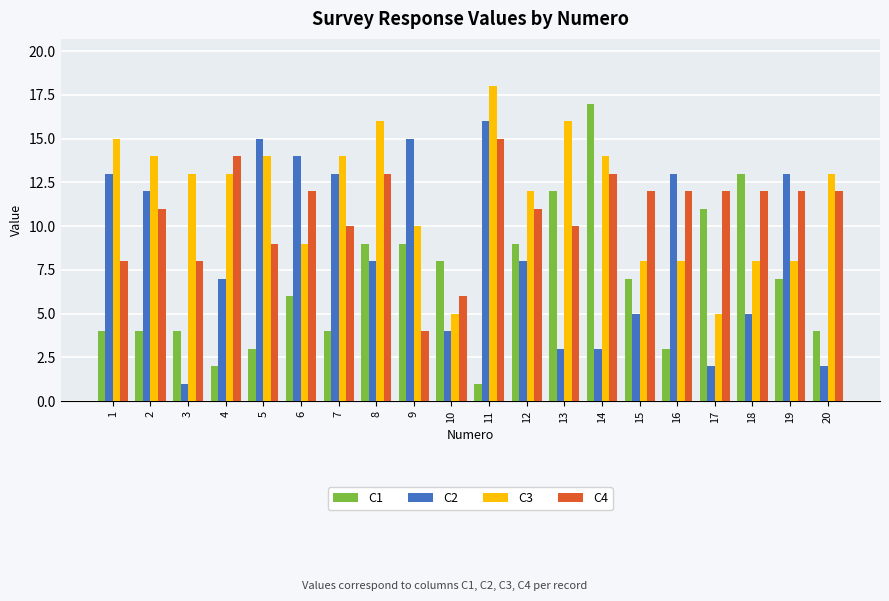

Reading right to left, transcribe all the data shown in this chart.

C1: 4	7	13	11	3	7	17	12	9	1	8	9	9	4	6	3	2	4	4	4
C2: 2	13	5	2	13	5	3	3	8	16	4	15	8	13	14	15	7	1	12	13
C3: 13	8	8	5	8	8	14	16	12	18	5	10	16	14	9	14	13	13	14	15
C4: 12	12	12	12	12	12	13	10	11	15	6	4	13	10	12	9	14	8	11	8